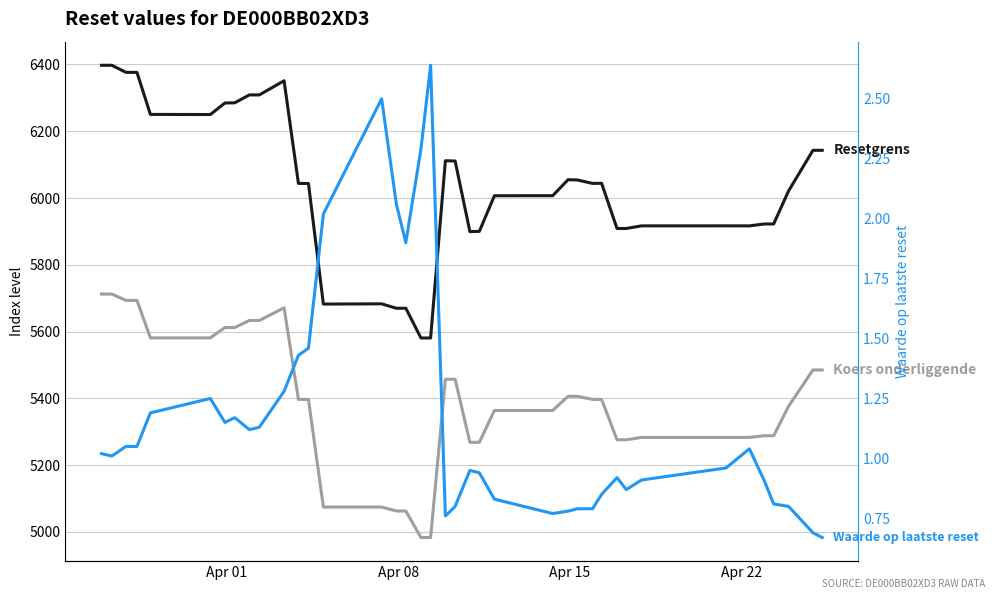

In Resetgrens, how many points are lower than both neighbors (excluding endpoints)?

9